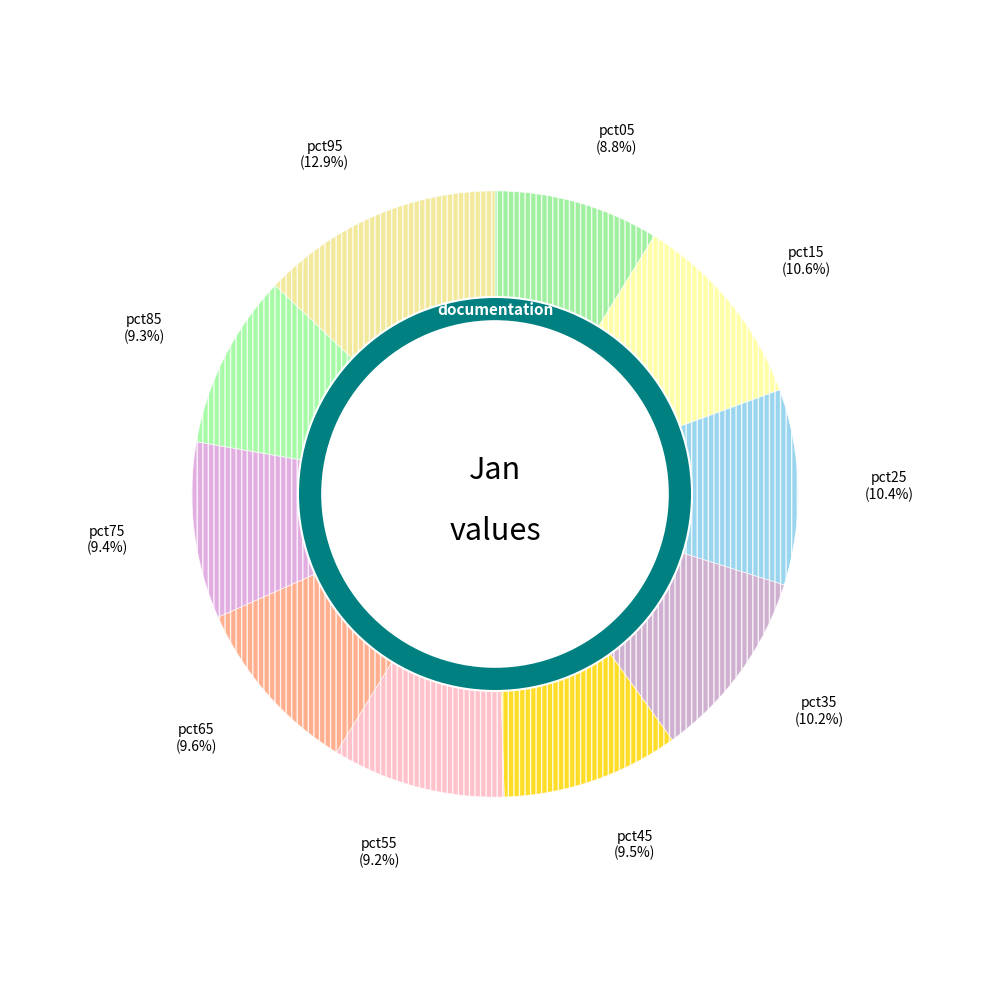

Is it true that pct35 is 10% of the pie?

True